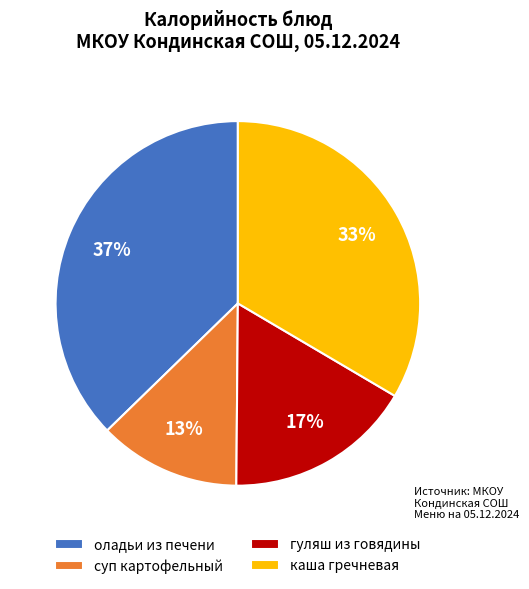

What is the smallest slice in the pie chart?

суп картофельный